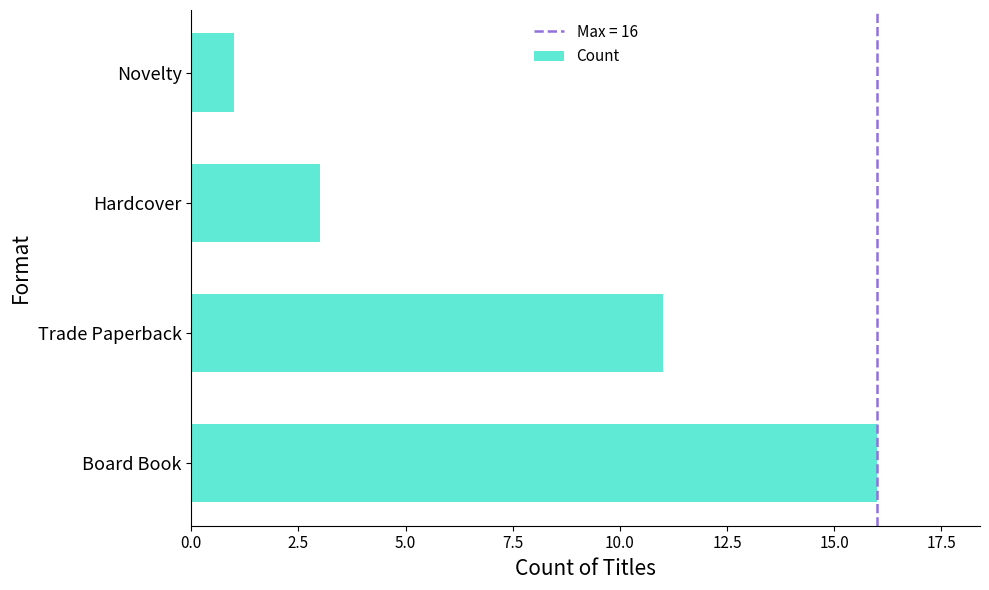

What is the maximum value shown in the chart?

16